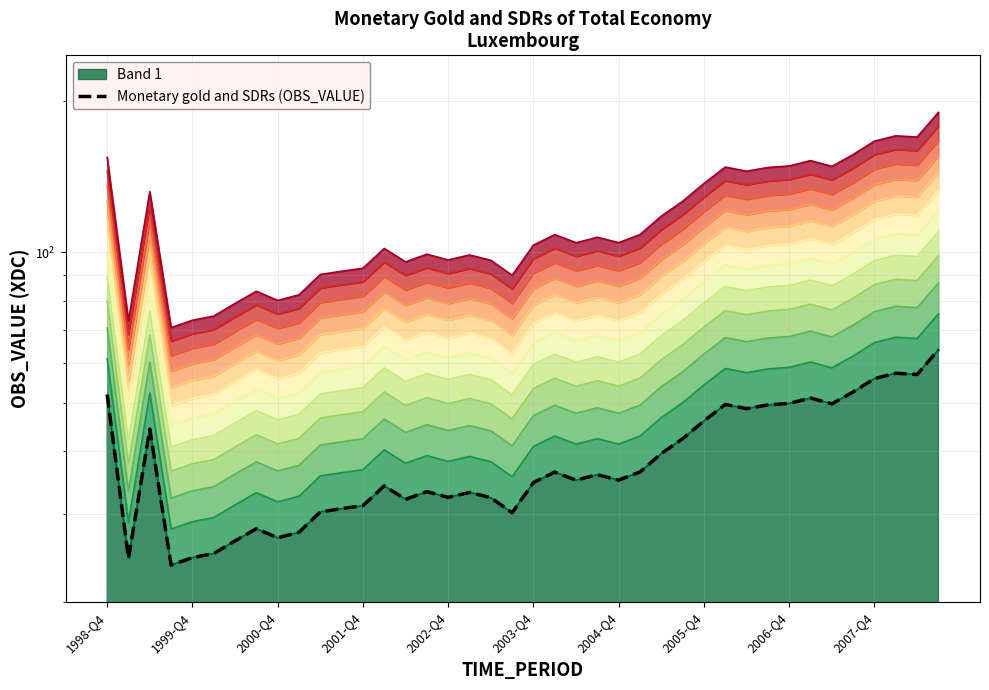

What position from the left is 2000-Q4?

3